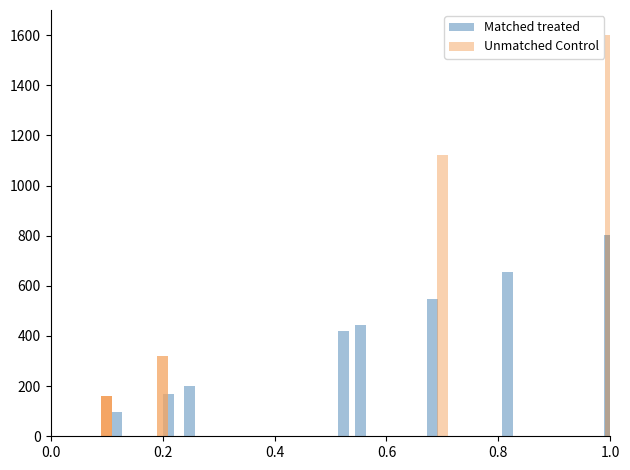

What is the maximum value shown in the chart?

1600